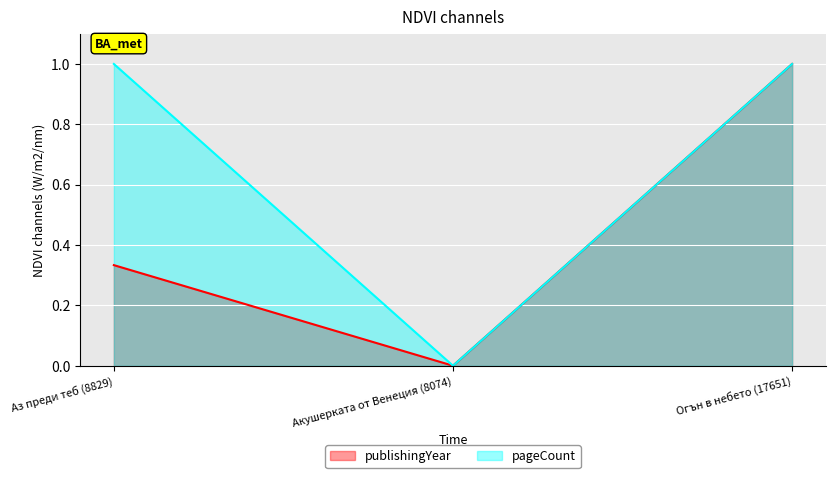

List the series in order of their overall mean, lowest first.

publishingYear, pageCount